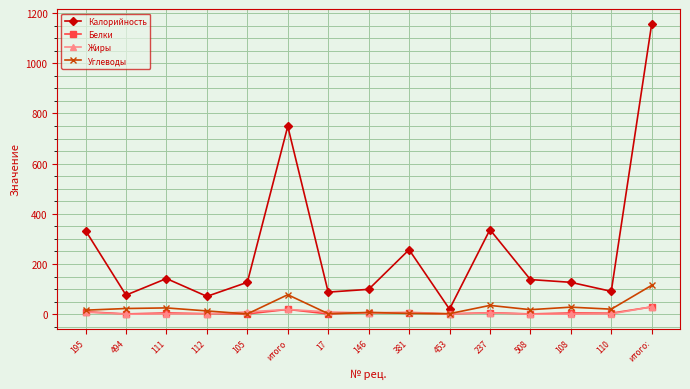

What are all the series names shown in the legend?

Калорийность, Белки, Жиры, Углеводы